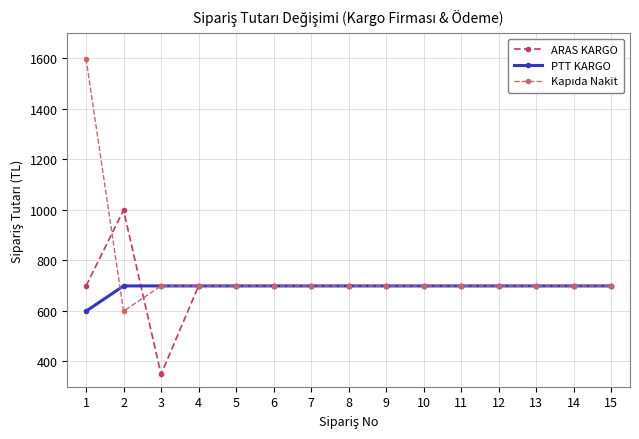

At which category does ARAS KARGO reach its first local valley?

3